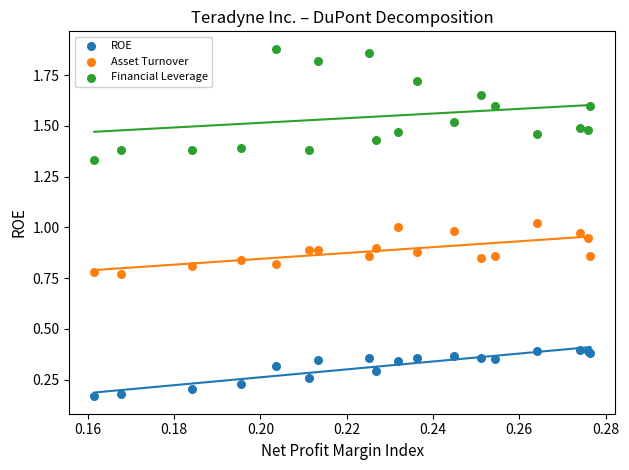

Which series contains the lowest Y value?

ROE